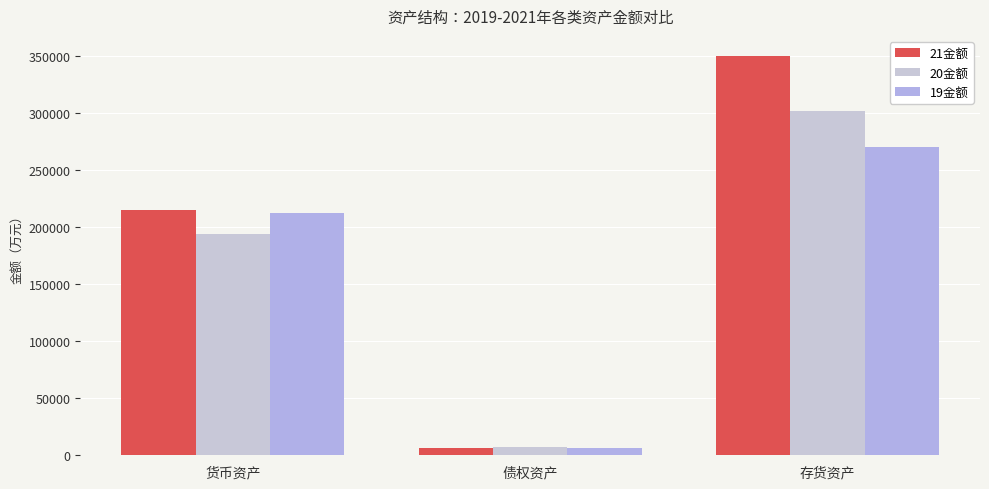

Rank the series at 债权资产 from highest to lowest value.

20金额, 21金额, 19金额